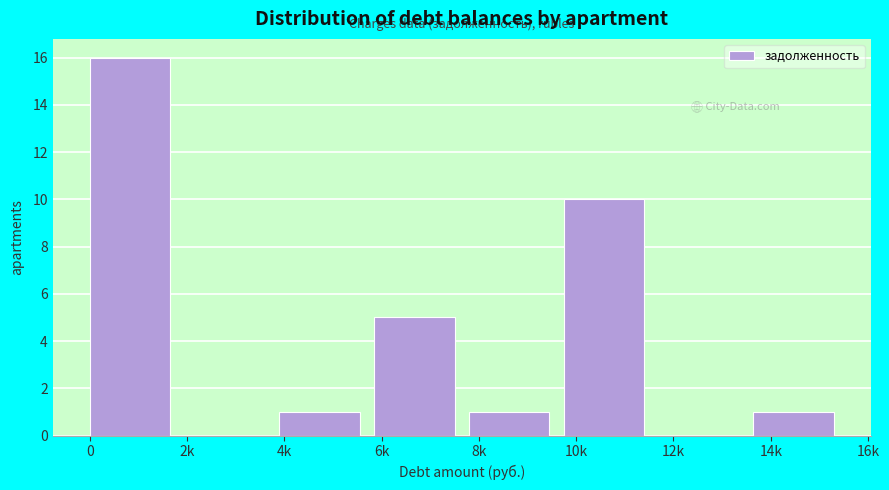

What is the sum of all values?

34